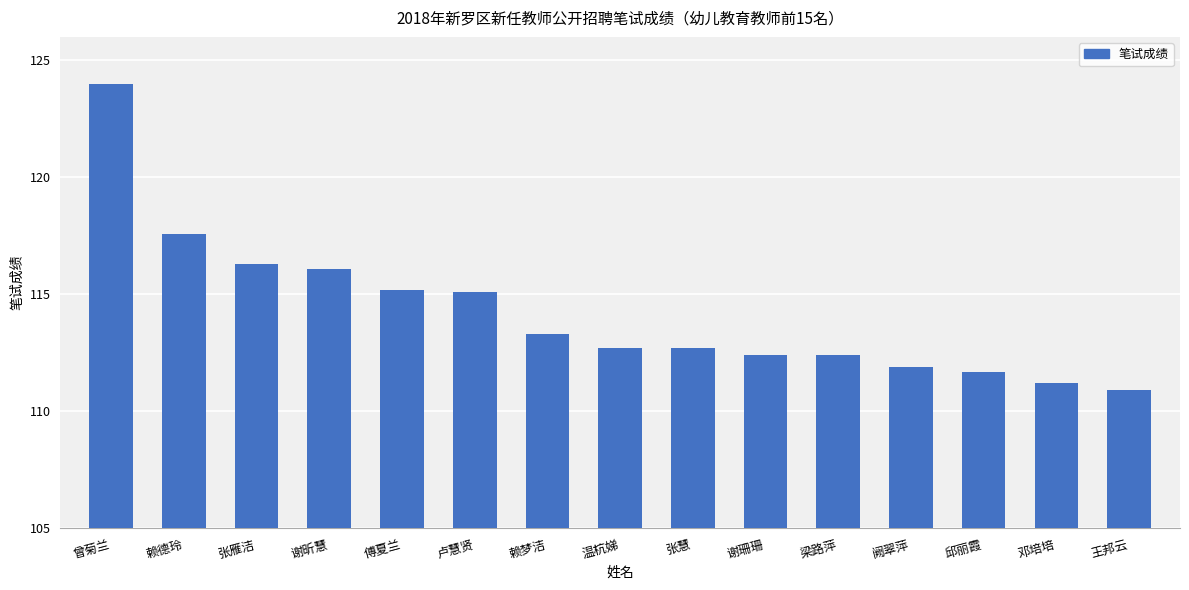

What value does the data have at 卢慧贤?

115.1